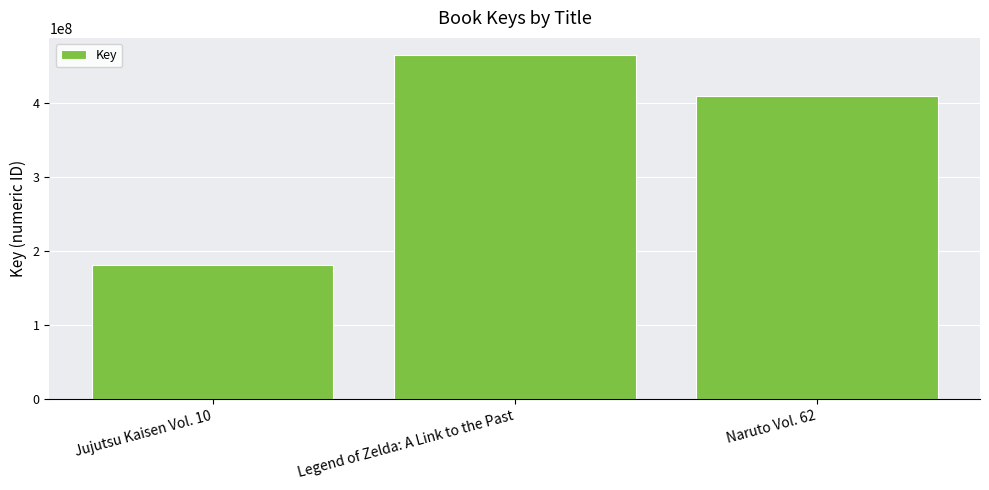

Reading left to right, what are all the values shown in this chart?

Jujutsu Kaisen Vol. 10=181296356	Legend of Zelda: A Link to the Past=464740238	Naruto Vol. 62=410096872